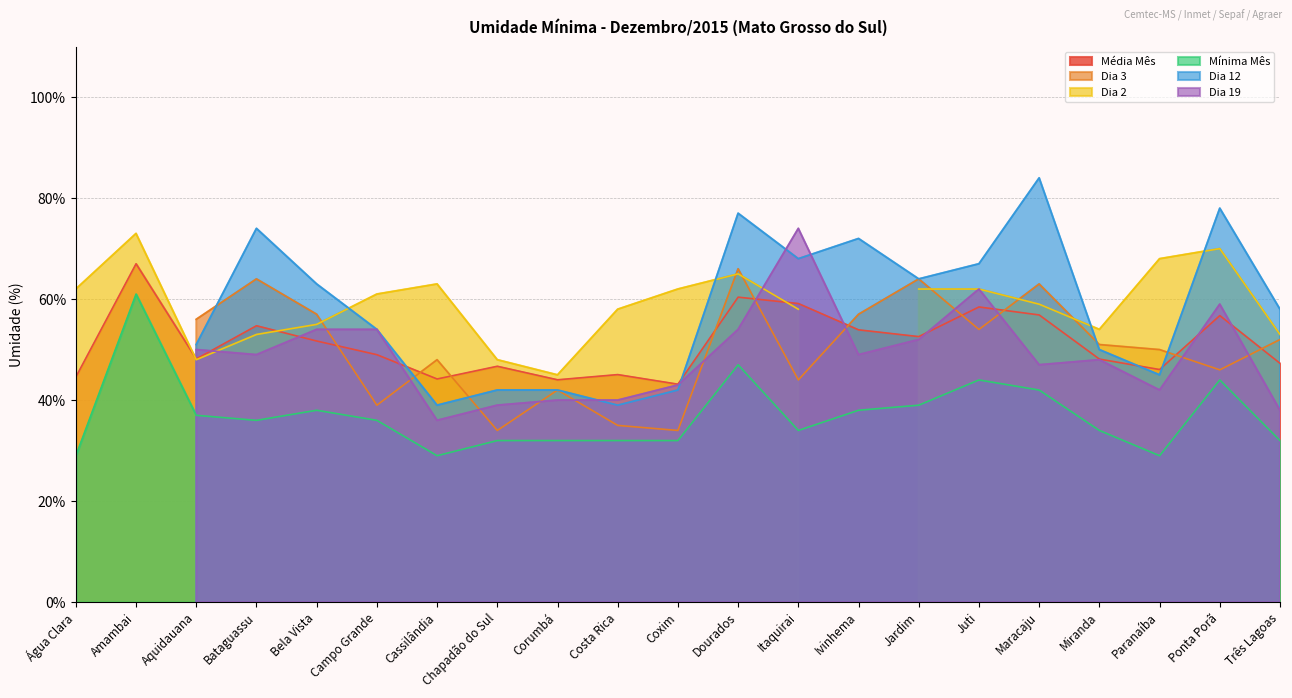

How many lines are shown in the chart?

6